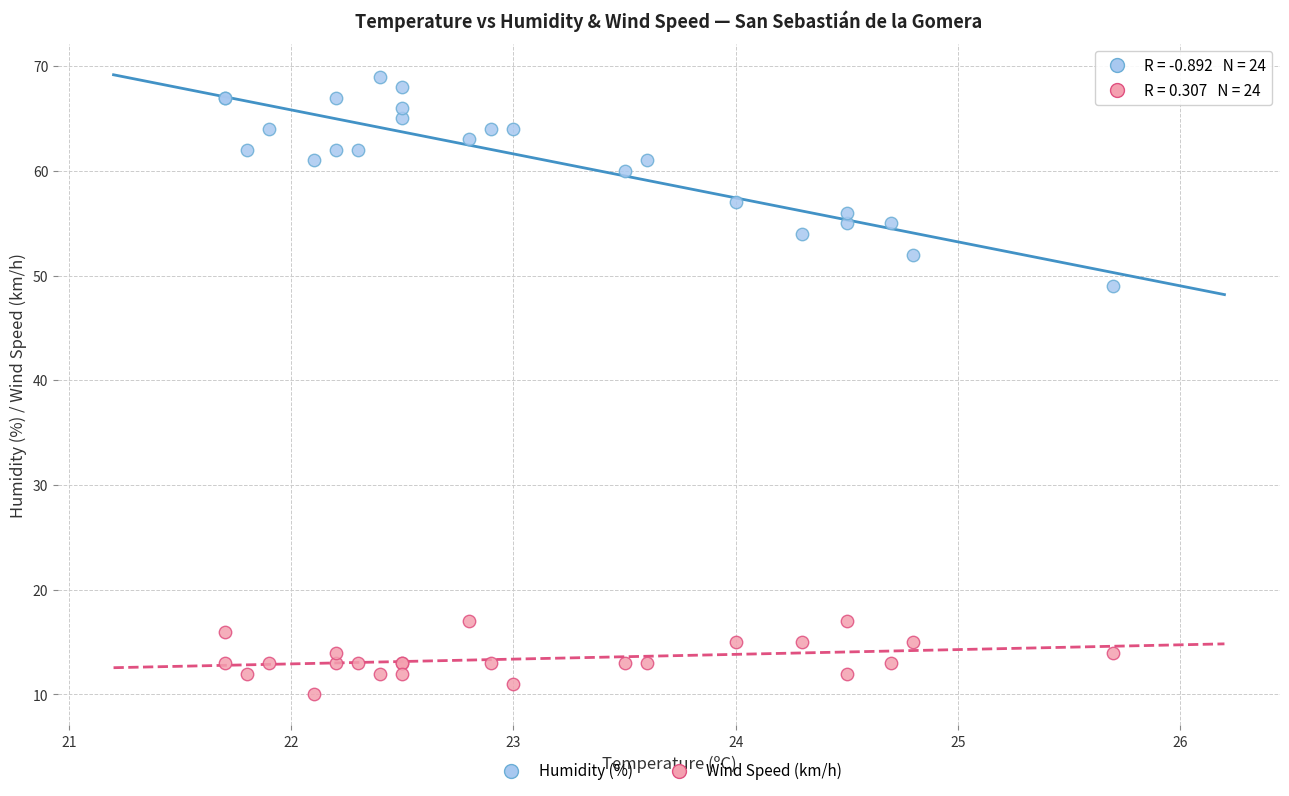

Which series reaches the minimum Y coordinate?

Wind Speed (km/h)